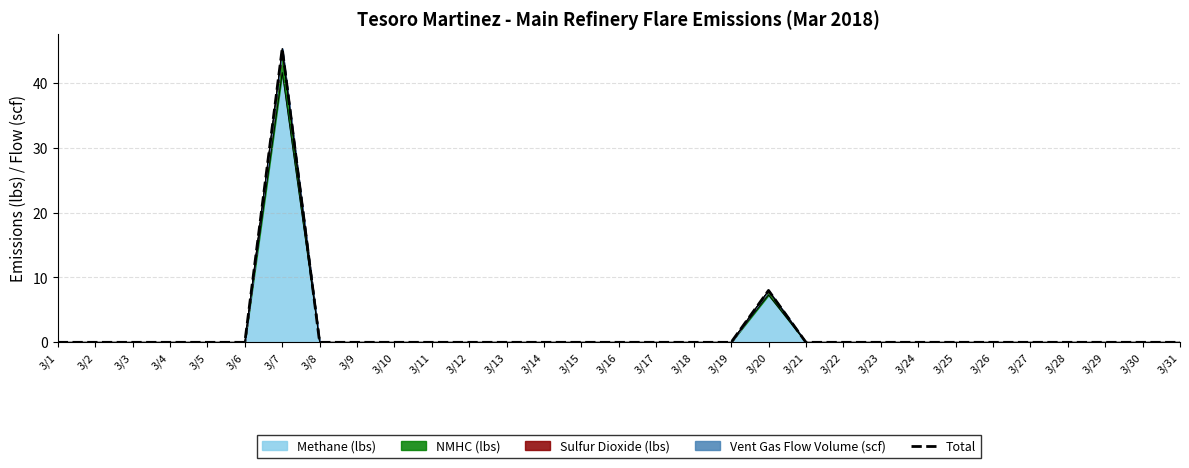

Rank the categories by value from highest to lowest.

3/7, 3/20, 3/1, 3/2, 3/3, 3/4, 3/5, 3/6, 3/8, 3/9, 3/10, 3/11, 3/12, 3/13, 3/14, 3/15, 3/16, 3/17, 3/18, 3/19, 3/21, 3/22, 3/23, 3/24, 3/25, 3/26, 3/27, 3/28, 3/29, 3/30, 3/31